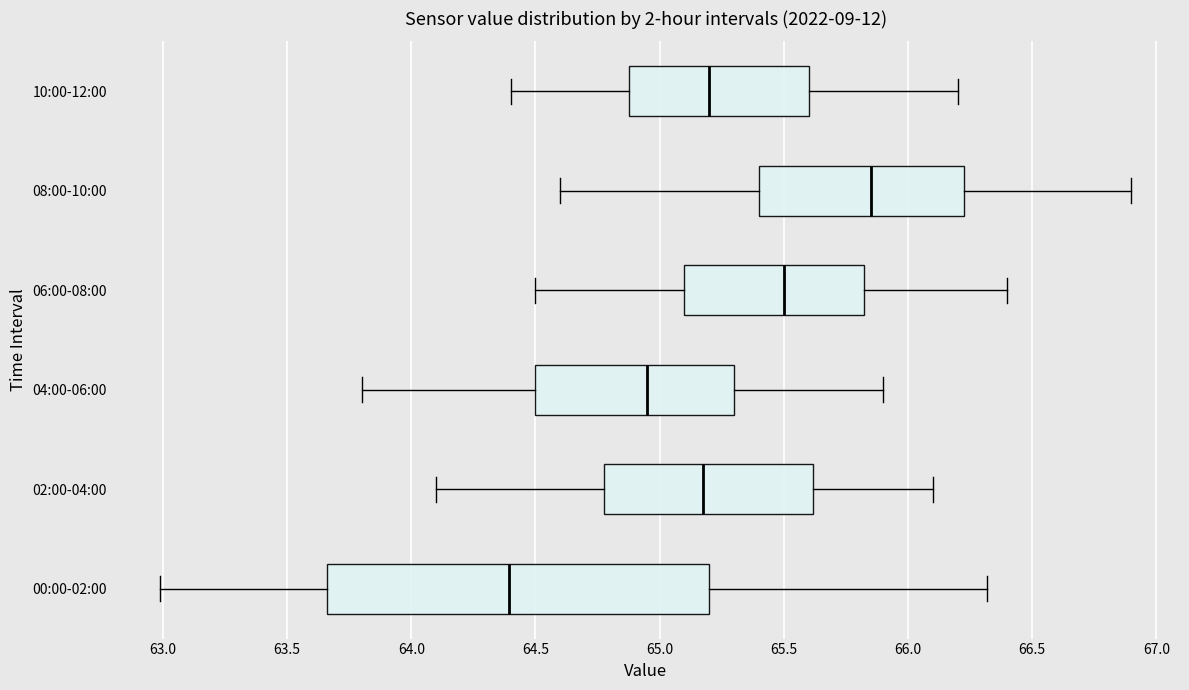

Which box's median line is the furthest to the right?

08:00-10:00